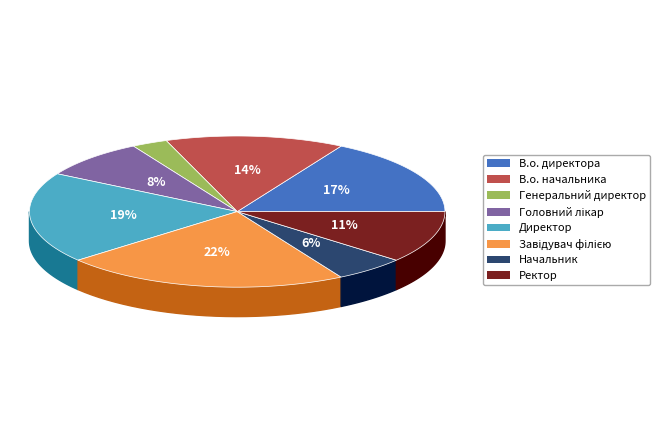

Count the number of slices in the pie.

8